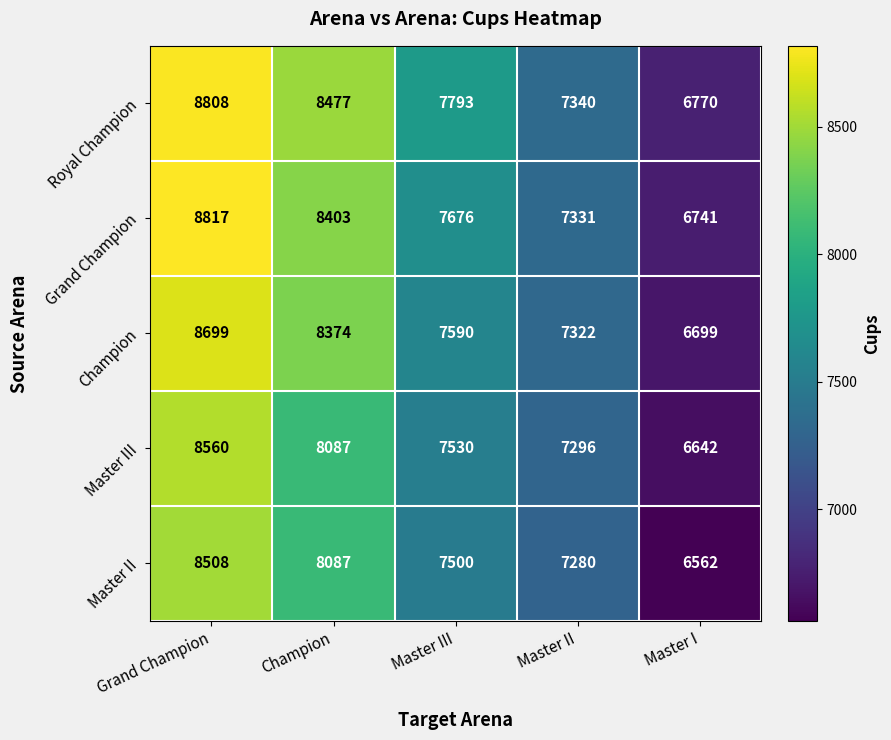

What is the spread (max minus min) of values at Master I?

208